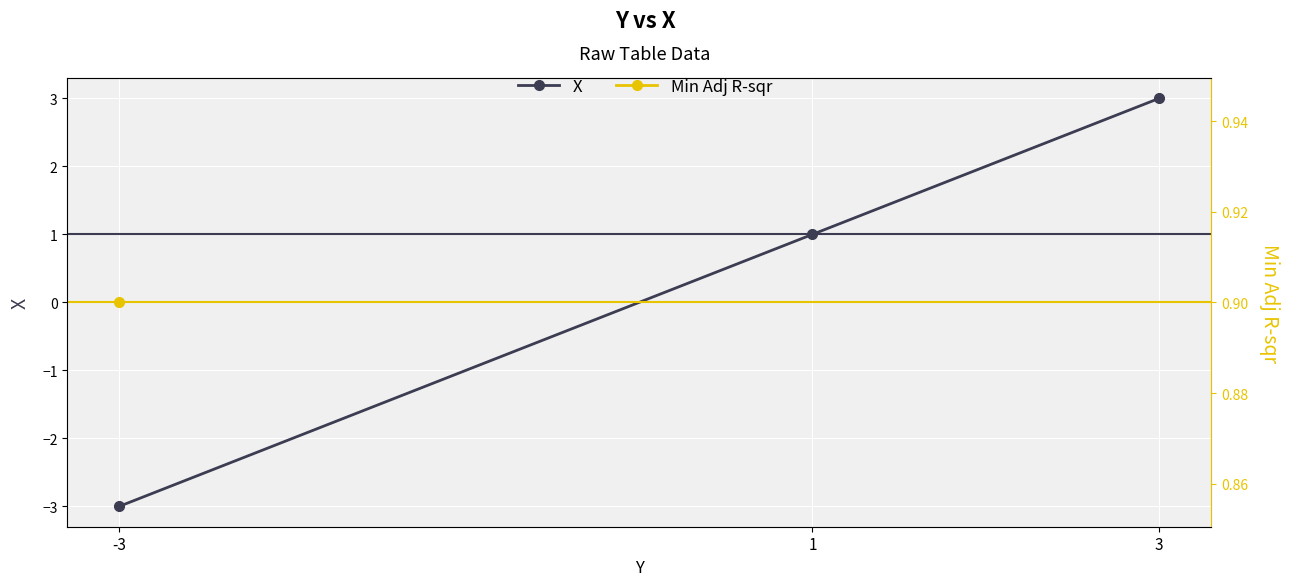

The chart shows a value of 0 at 1. True or false?

False